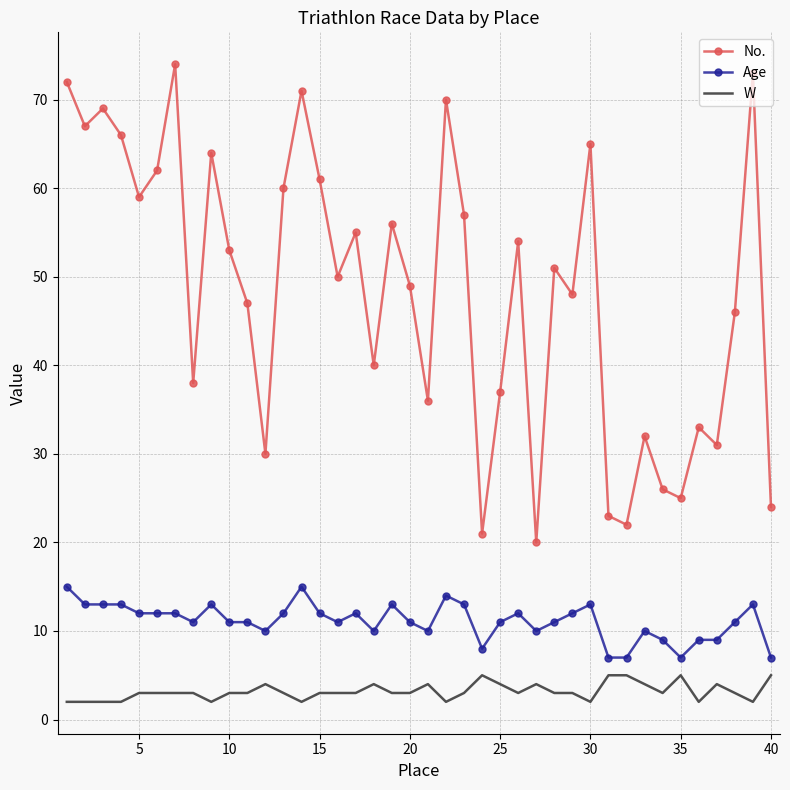

What is the lowest value of the No. series?

20